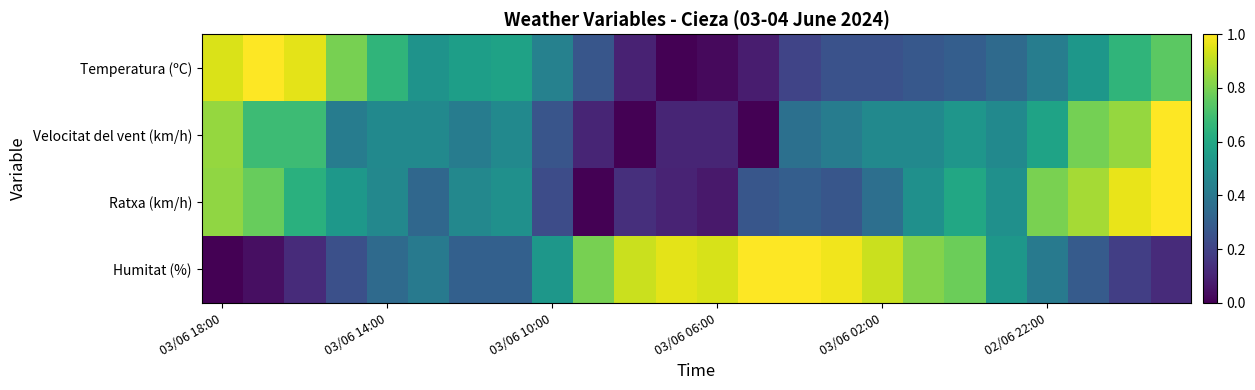

List the series in order of their peak value, lowest first.

Temperatura (ºC), Velocitat del vent (km/h), Ratxa (km/h), Humitat (%)